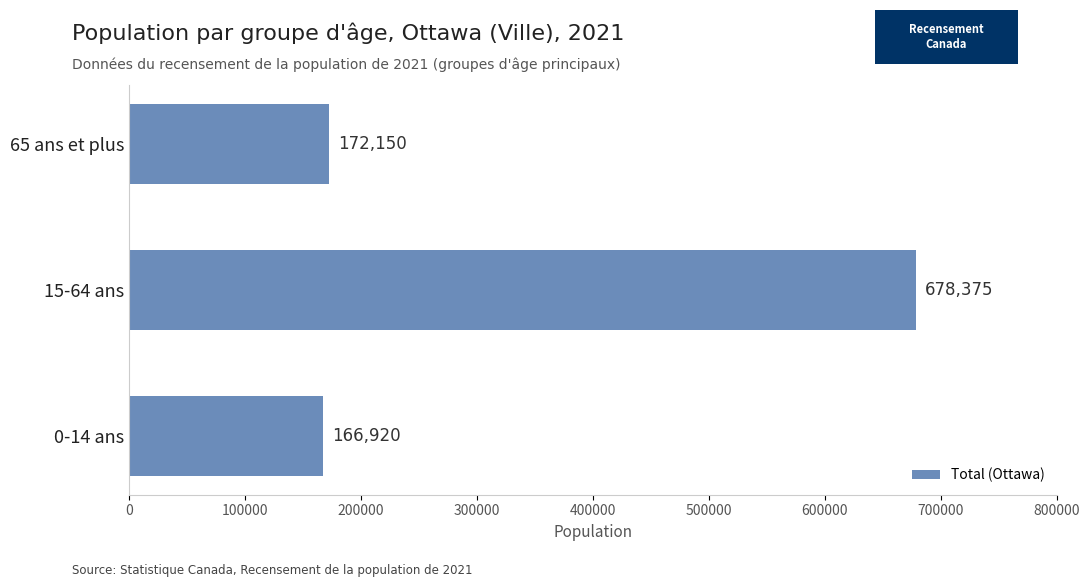

Rank the categories by value from highest to lowest.

15-64 ans, 65 ans et plus, 0-14 ans